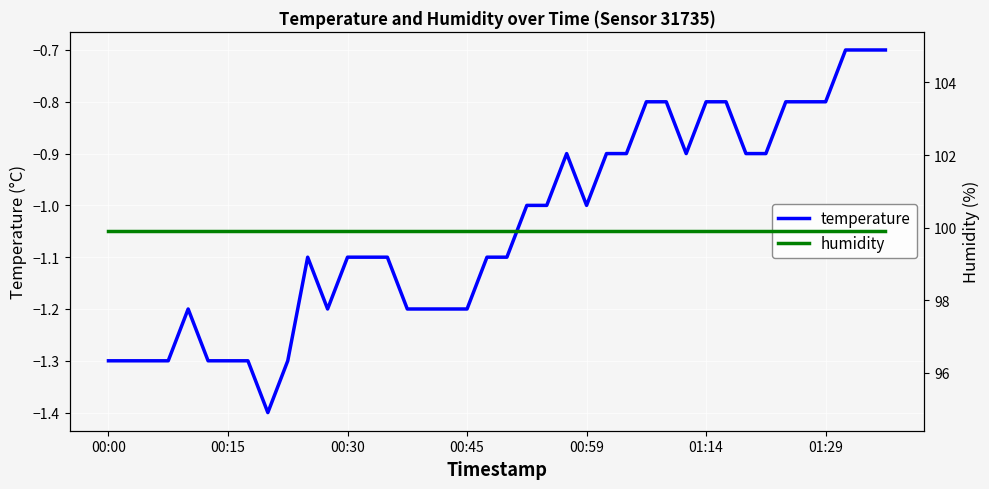

What is the minimum value for temperature?

-1.4